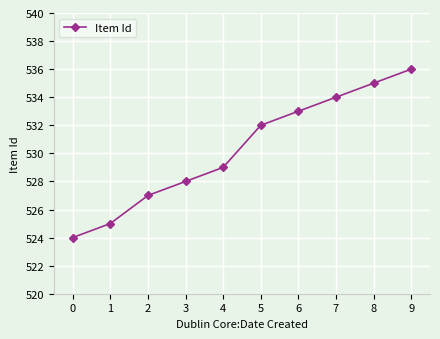

Which label corresponds to the largest value in the chart?

9